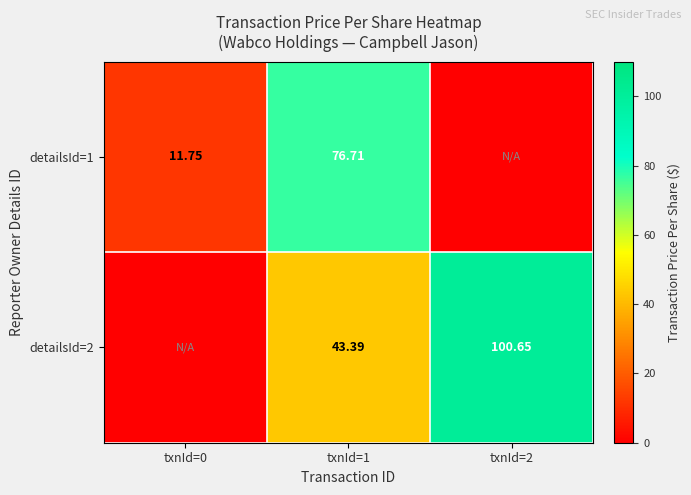

True or false: detailsId=1 has a value of 5.6 at txnId=0.

False